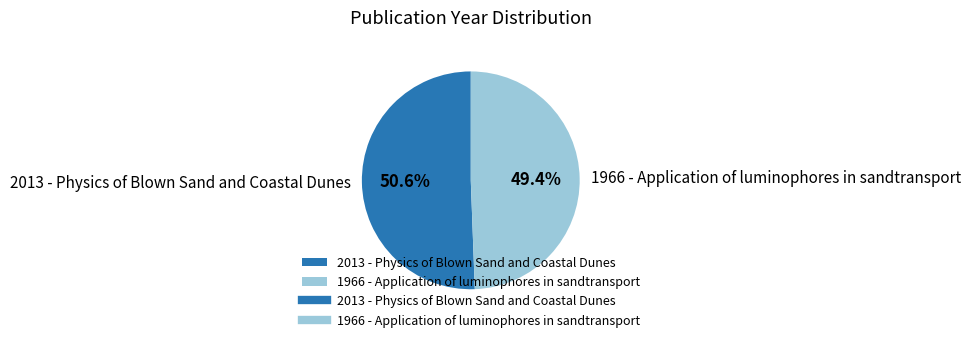

Does 2013 - Physics of Blown Sand and Coastal Dunes account for over 50% of the chart?

Yes